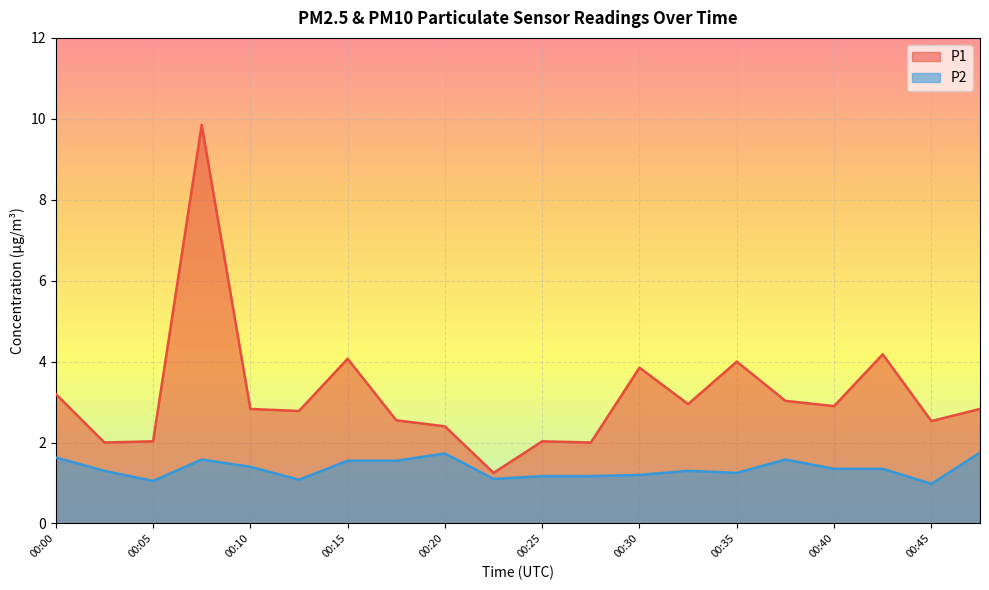

At which category does P2 reach its first local valley?

00:05